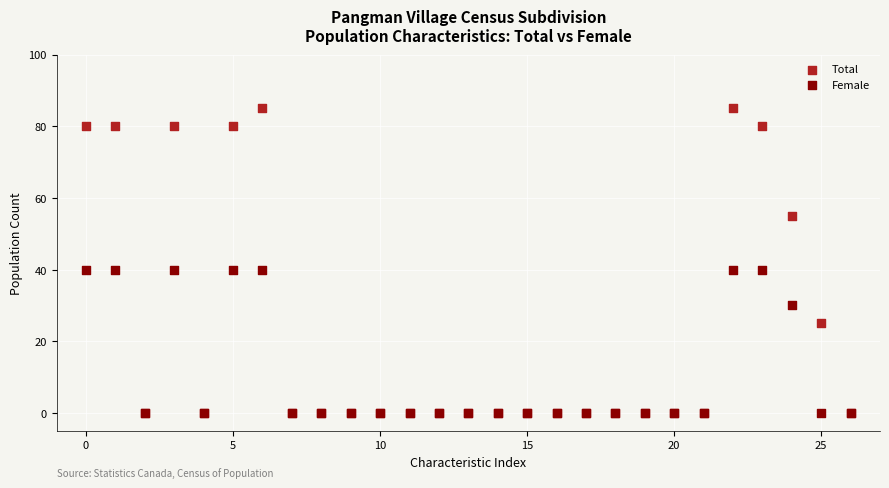

In the Female series, what Y value is closest to 20?

30